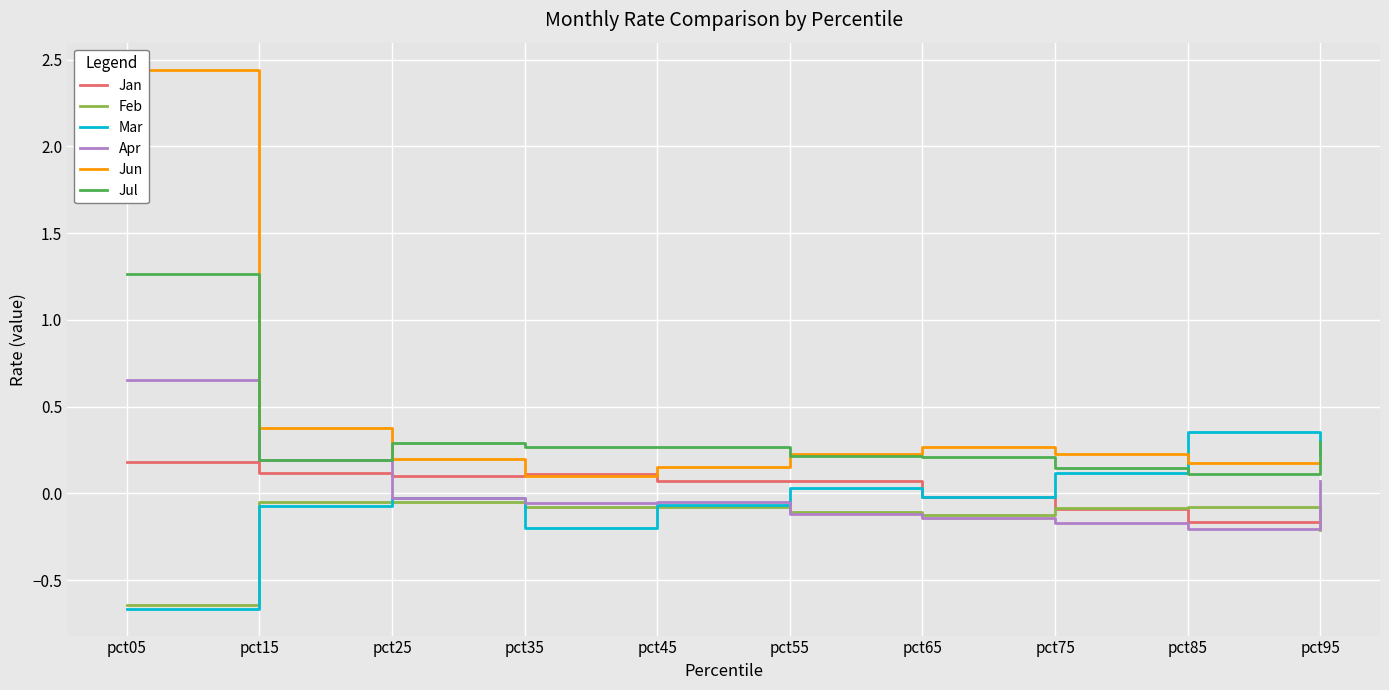

Is it true that Mar equals -0.0 at pct15?

False